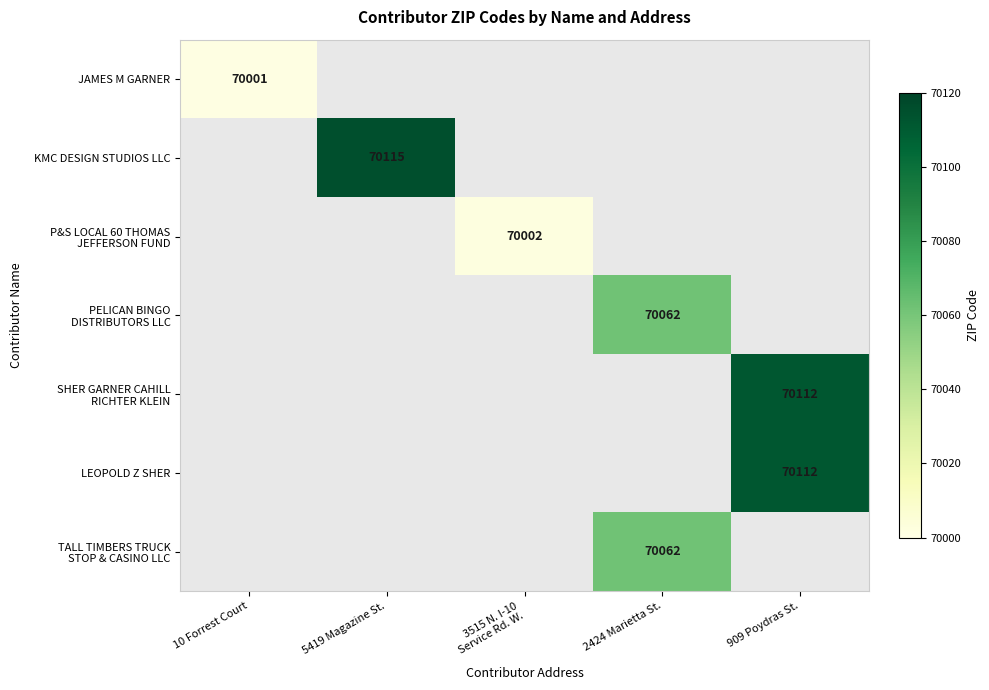

At which category does the chart reach its peak across all series?

5419 Magazine St.